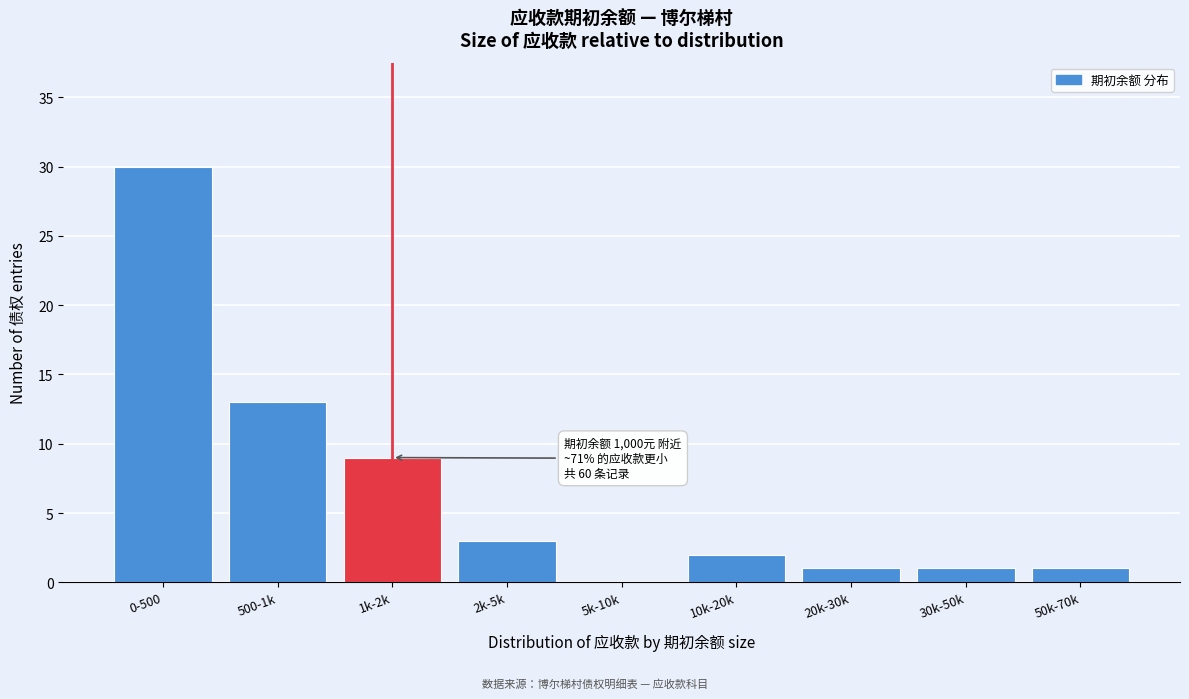

Reading right to left, list all the values displayed in this chart.

50k-70k=1	30k-50k=1	20k-30k=1	10k-20k=2	5k-10k=0	2k-5k=3	1k-2k=9	500-1k=13	0-500=30